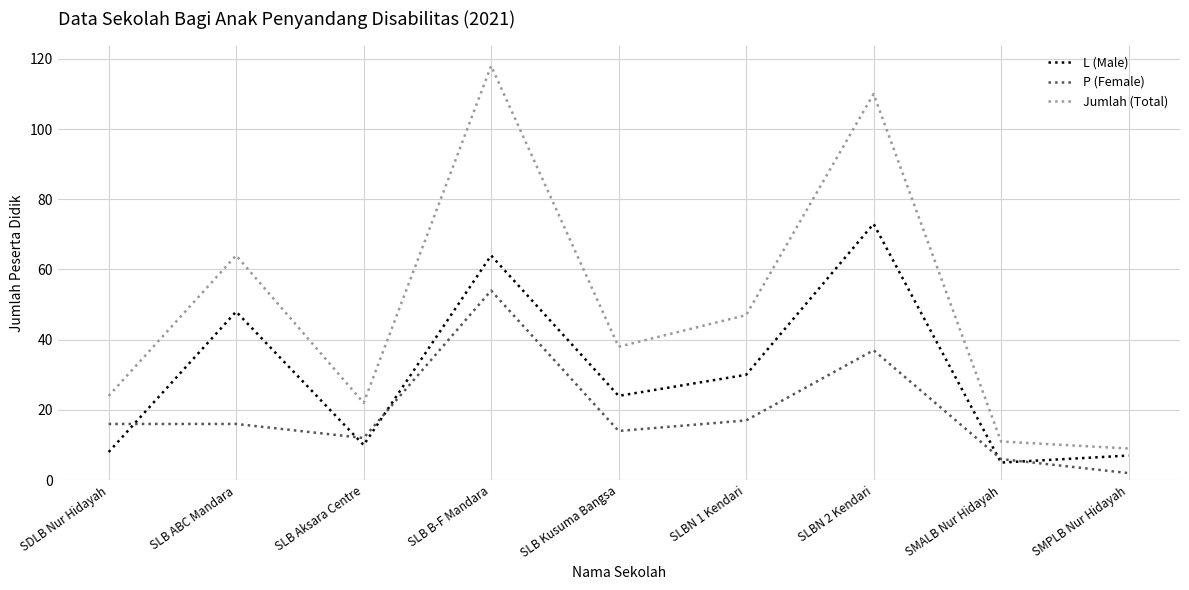

List the series in order of their peak value, highest first.

Jumlah (Total), L (Male), P (Female)